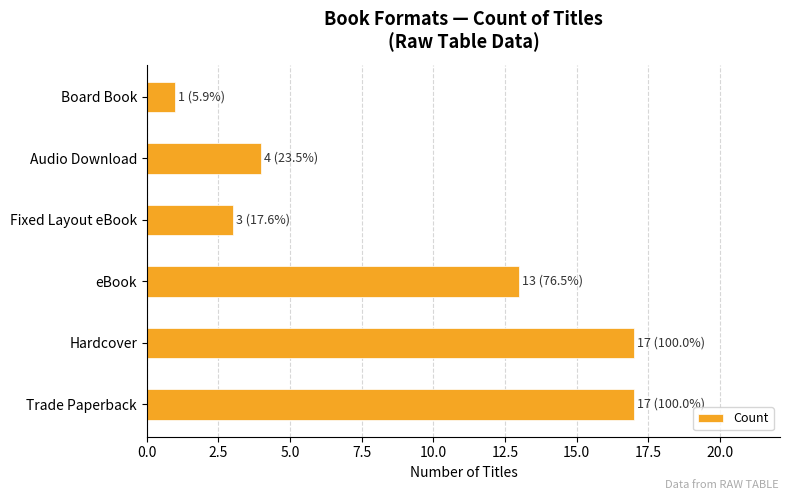

At which label is the value closest to 9?

eBook